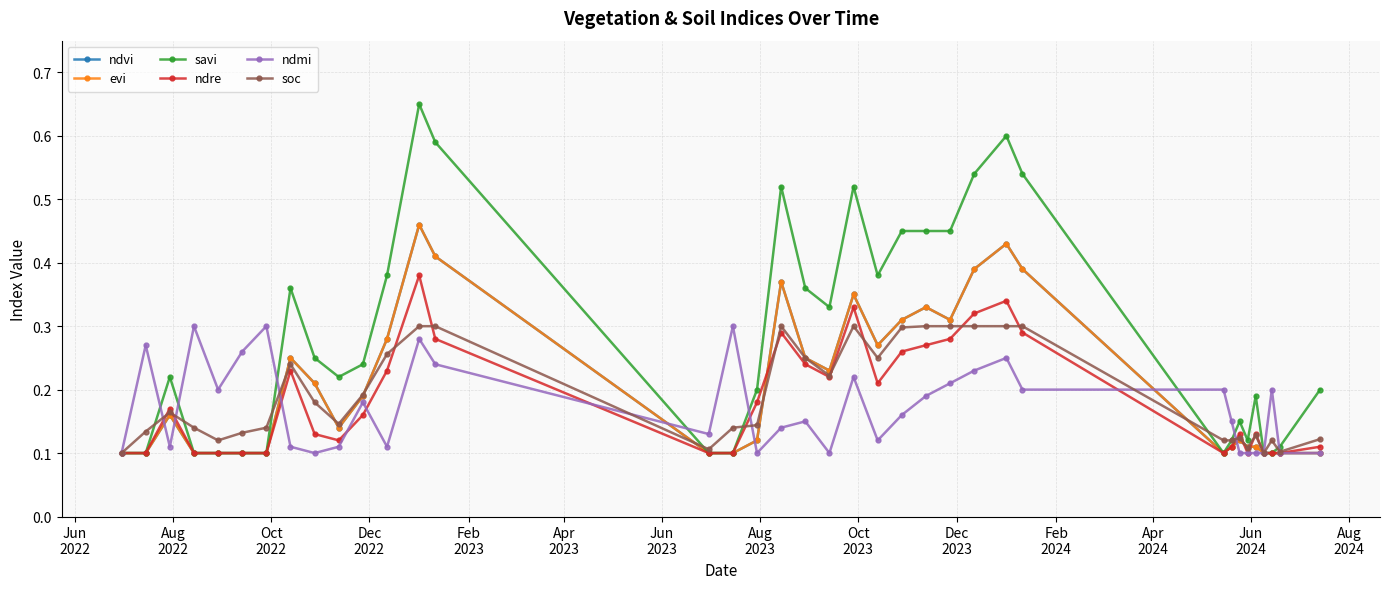

What is the sum of all ndmi values?

6.3